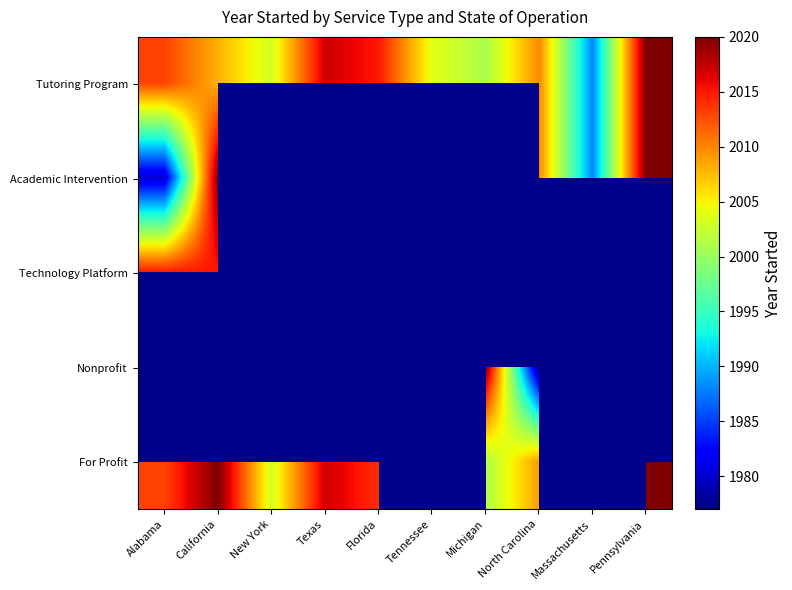

Which series has the largest total across all categories?

Tutoring Program